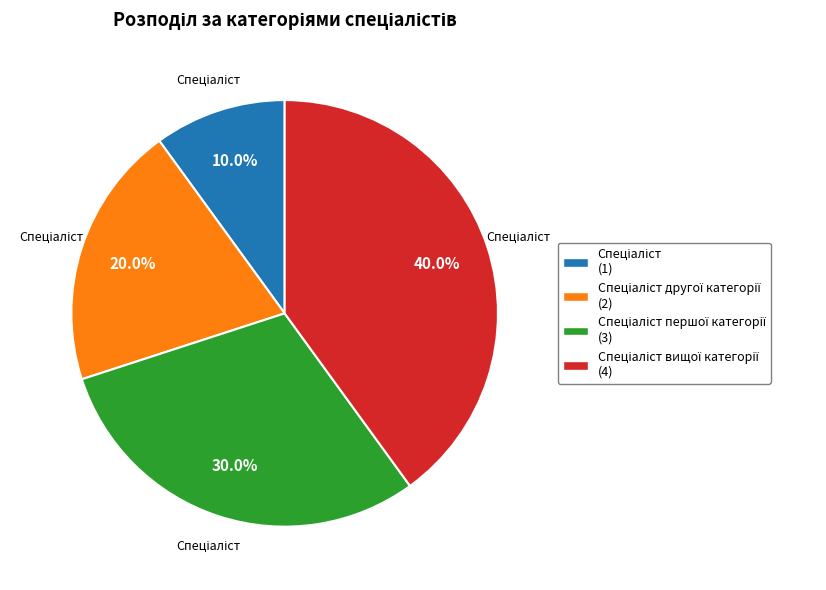

Does any single category account for the majority?

No